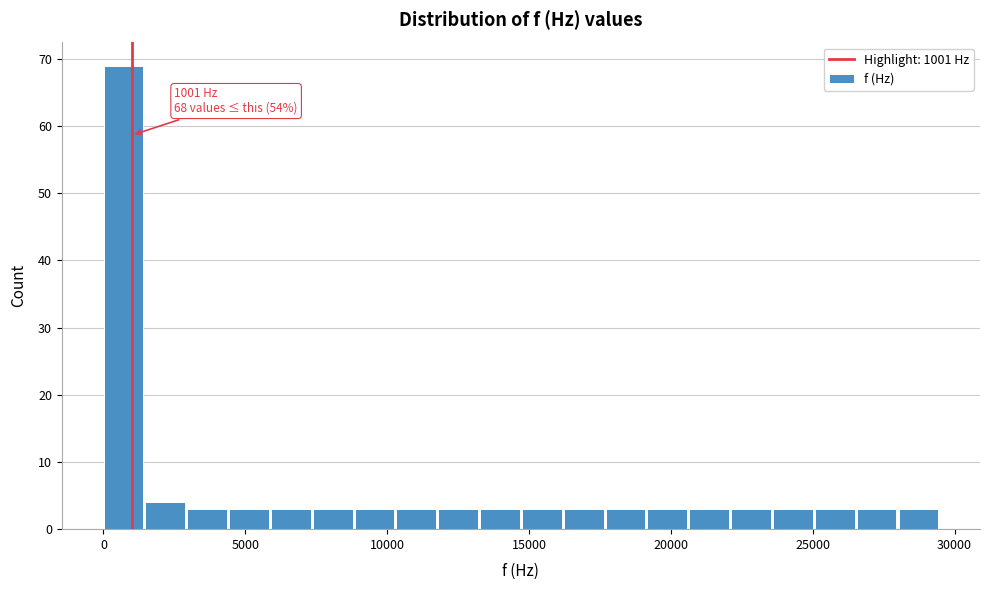

Around what value on the x-axis is the tallest bar? Give the approximate position of its centre, as read against the axis.

500